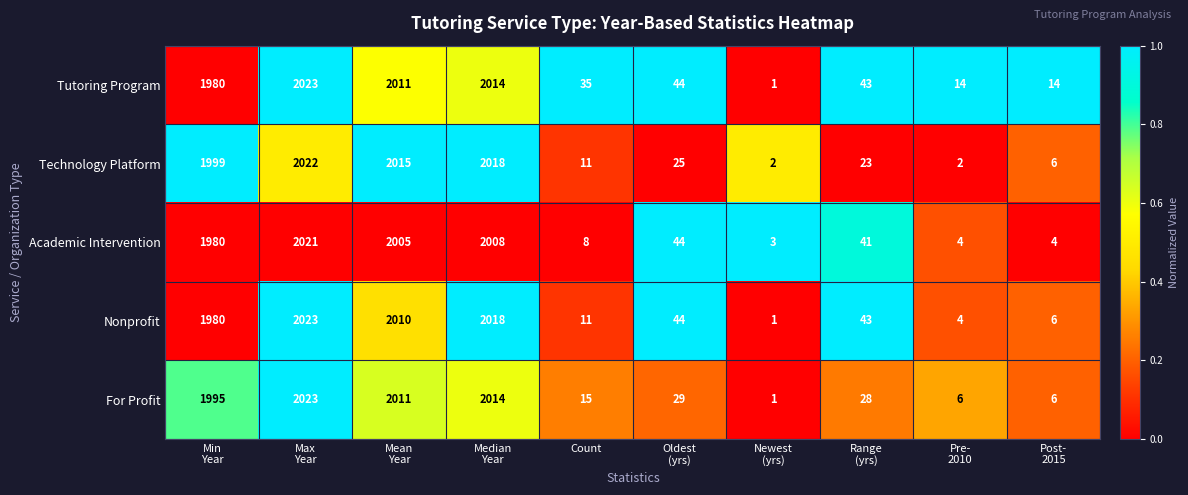

Which category has the lowest value across all series?

Newest
(yrs)